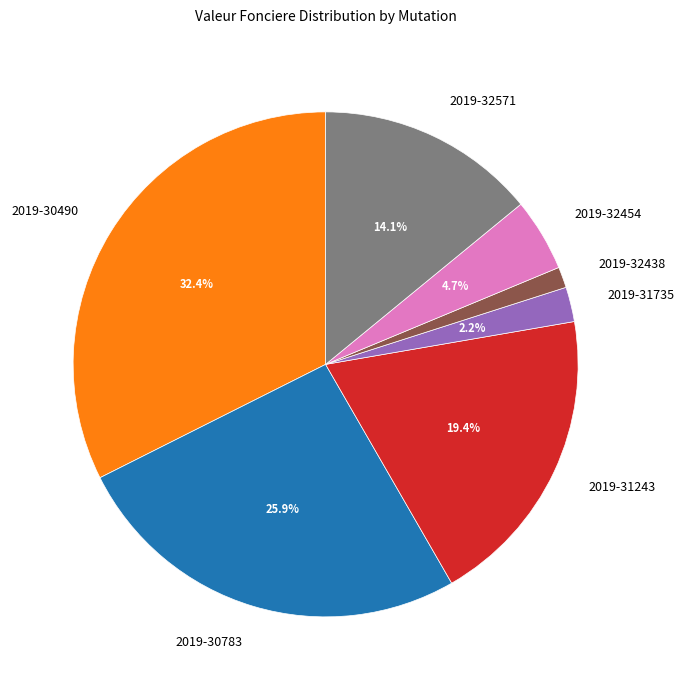

Which slice is the largest?

2019-30490